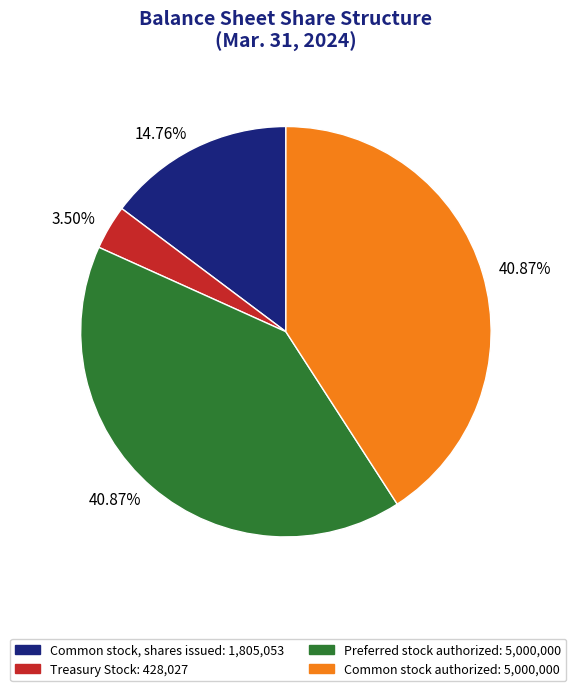

How many segments does this pie chart have?

4